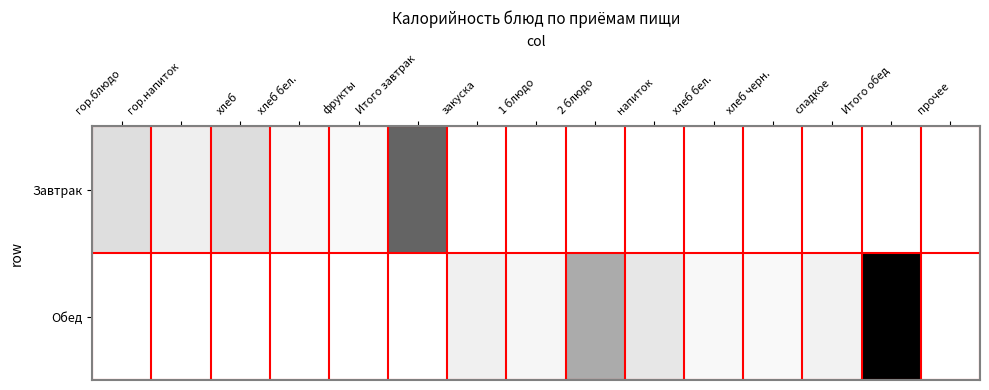

At how many categories does at least one series exceed 458?

2